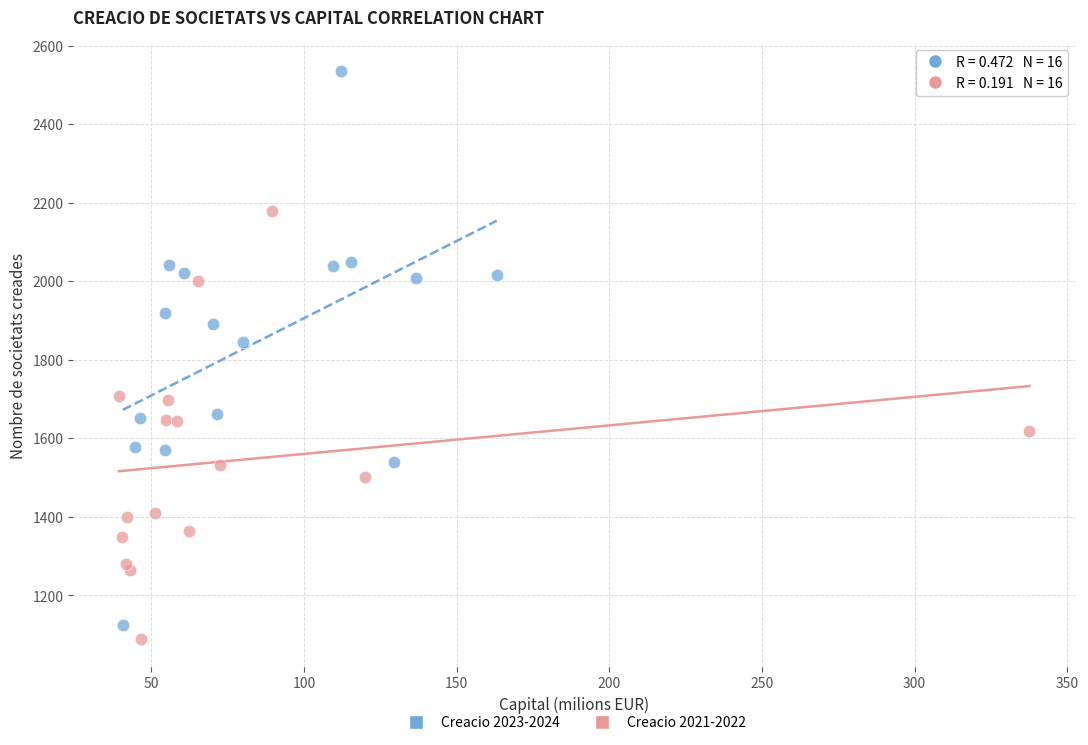

What are all the series names shown in the legend?

Creacio 2023-2024, Creacio 2021-2022